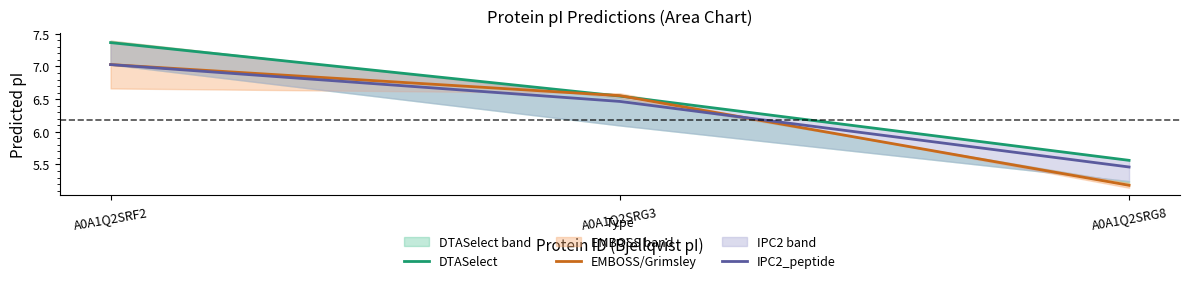

What is the minimum value for DTASelect?

5.6